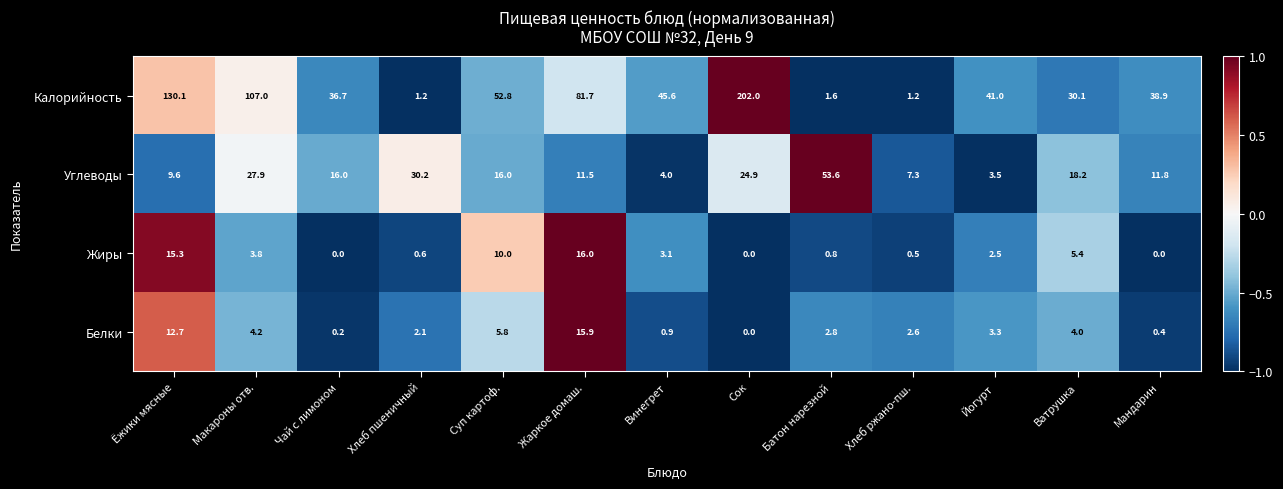

The Калорийность series shows 124.1 at Сок. True or false?

False